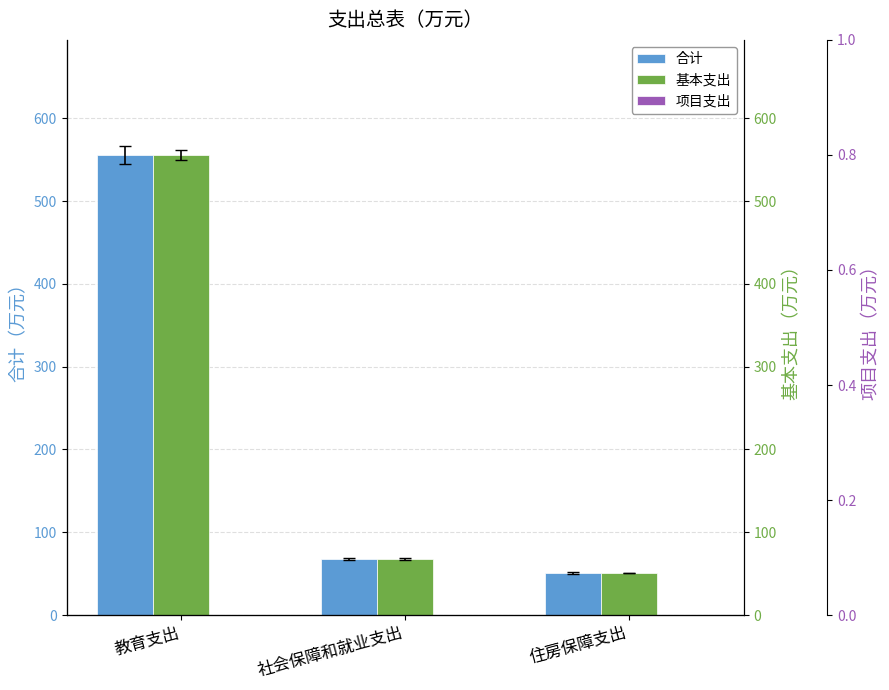

Rank the series by their maximum value, from lowest to highest.

项目支出, 合计, 基本支出